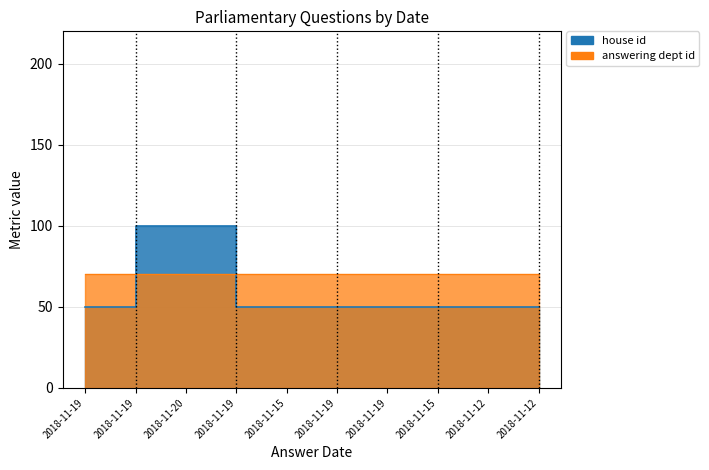

Reading left to right, list all the values displayed in this chart.

50	100	100	50	50	50	50	50	50	50